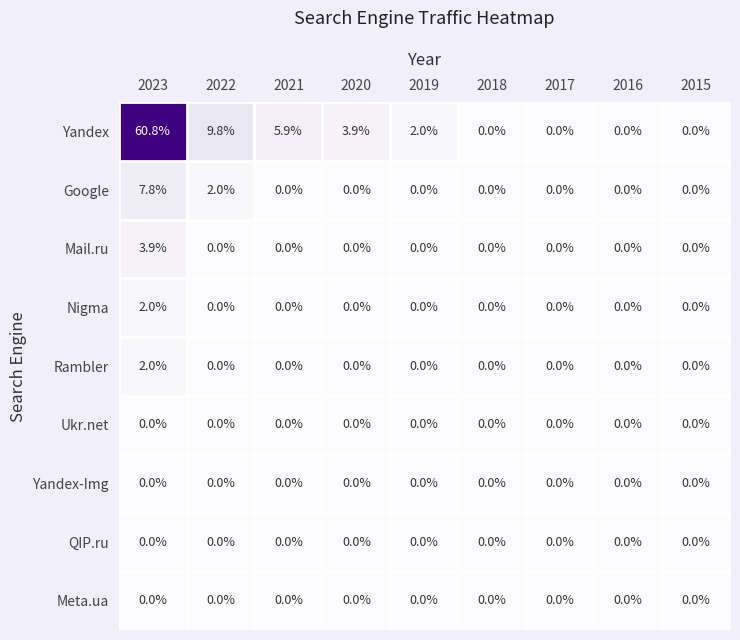

What is the difference between the second highest and second lowest values in the Google series?

2.0